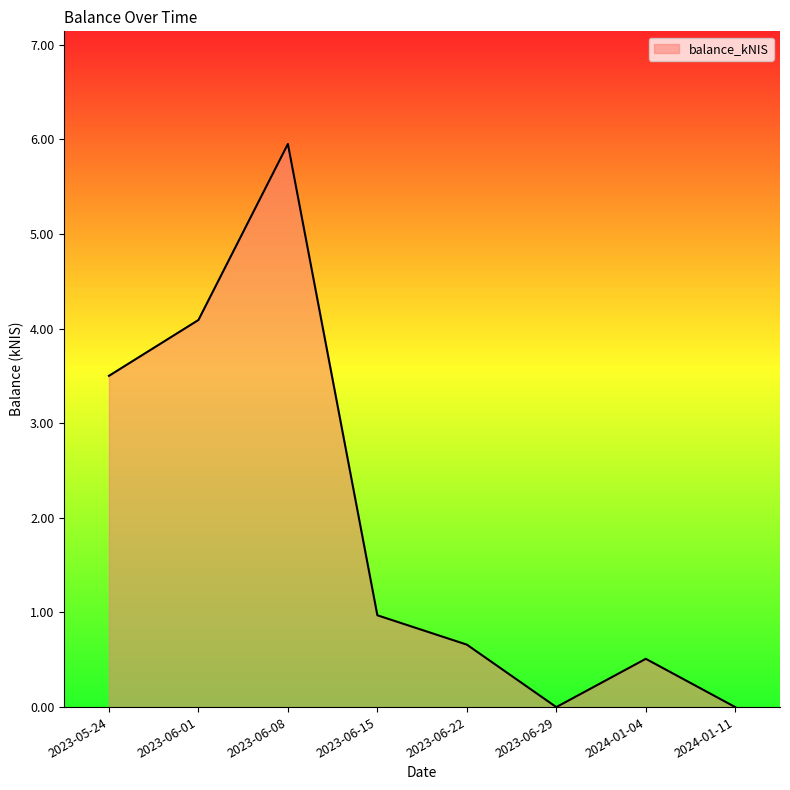

Reading left to right, transcribe all the data shown in this chart.

2023-05-24=3.5	2023-06-01=4.1	2023-06-08=6.0	2023-06-15=1.0	2023-06-22=0.7	2023-06-29=0.0	2024-01-04=0.5	2024-01-11=0.0